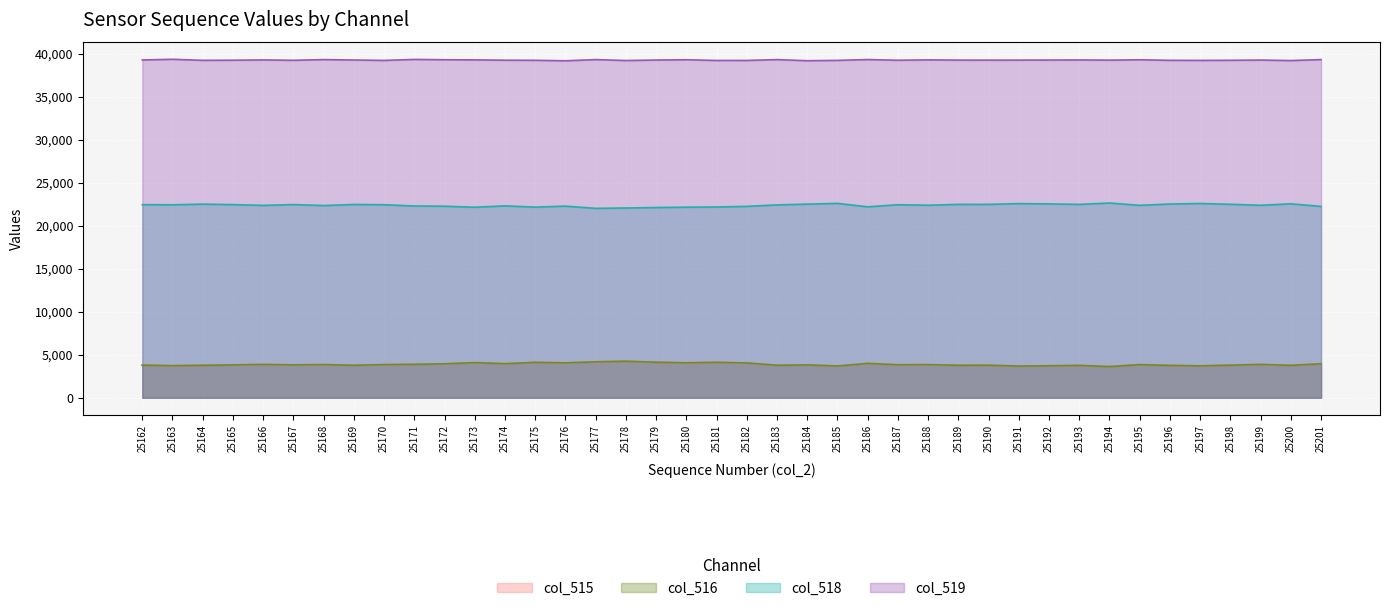

What is the value of the col_519 point at the 37th from the left?

39247